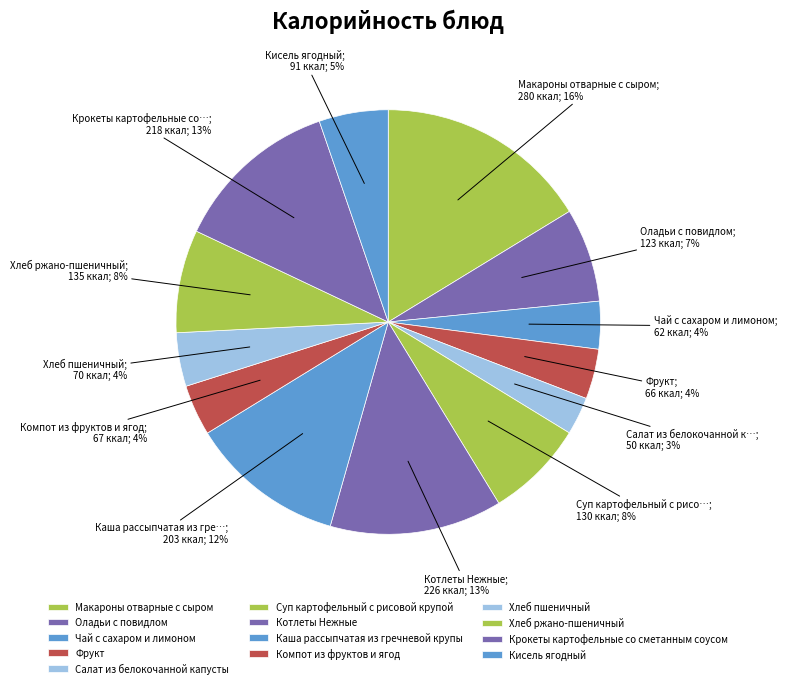

To the nearest percent, what percentage of the pie is Хлеб ржано-пшеничный?

8%